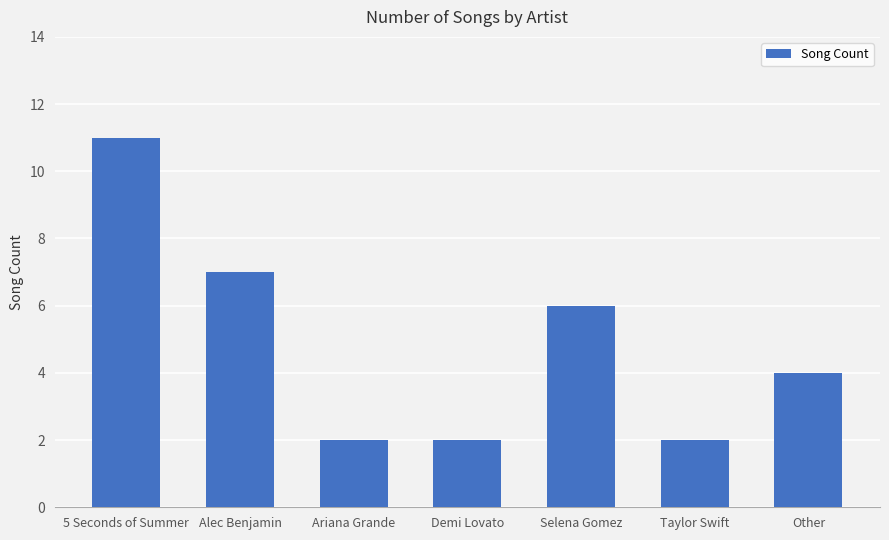

Which label corresponds to the largest value in the chart?

5 Seconds of Summer